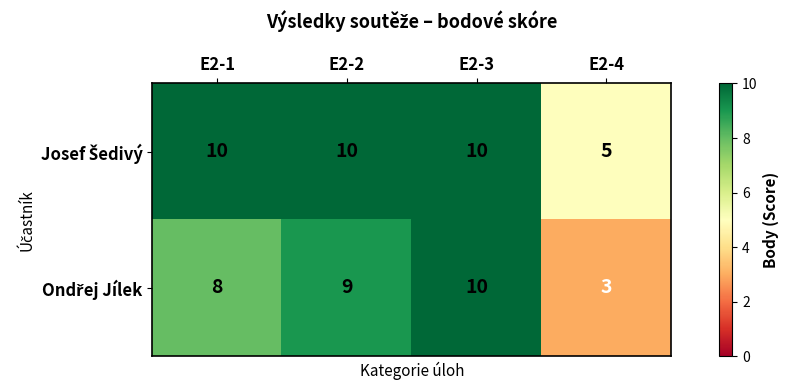

What is the difference between the highest and lowest values at E2-1?

2